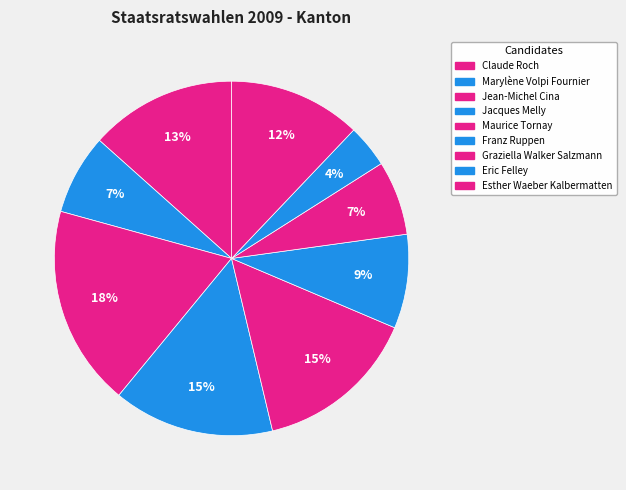

Count the number of slices in the pie.

9